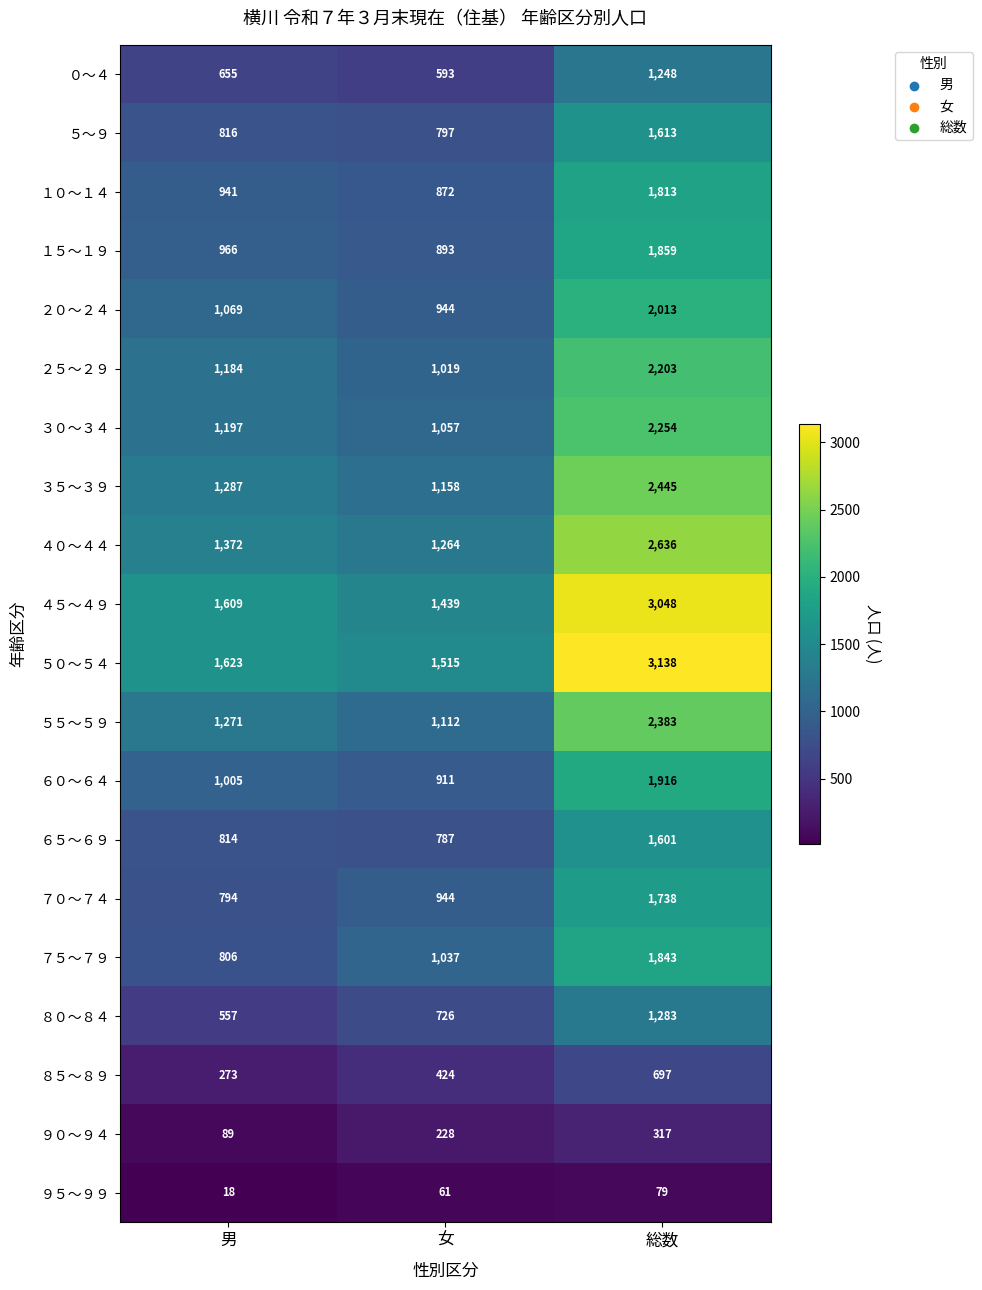

What is the difference between the highest and lowest values at 女?

1454